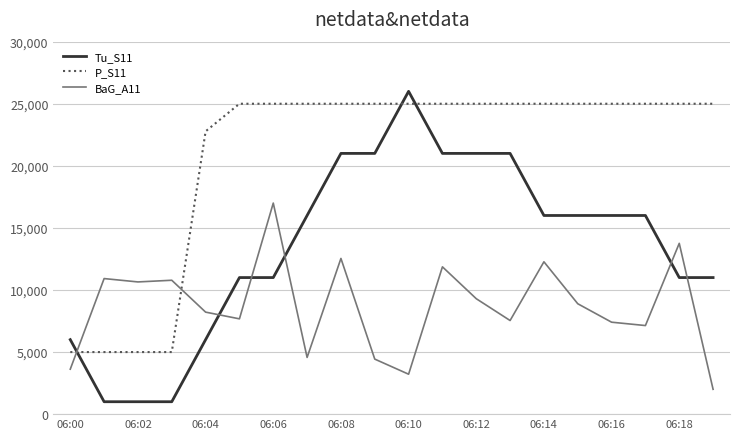

What is the difference between the maximum and minimum values in the Tu_S11 series?

25000.0